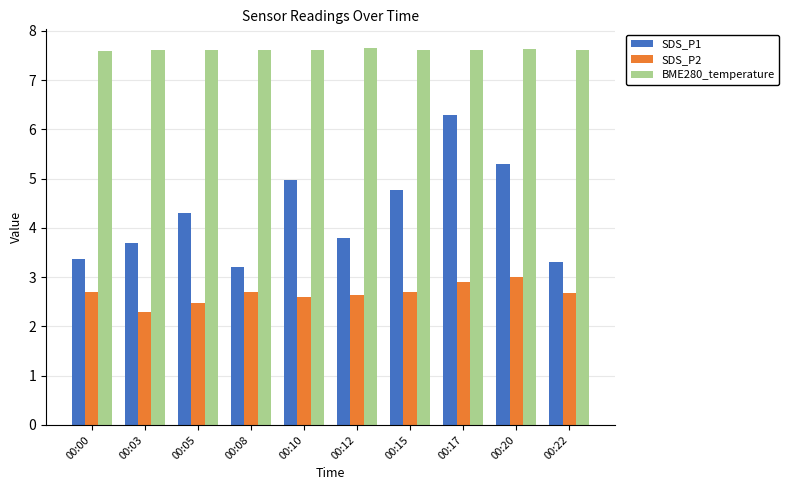

The value of BME280_temperature at 00:15 is 7.6. True or false?

True